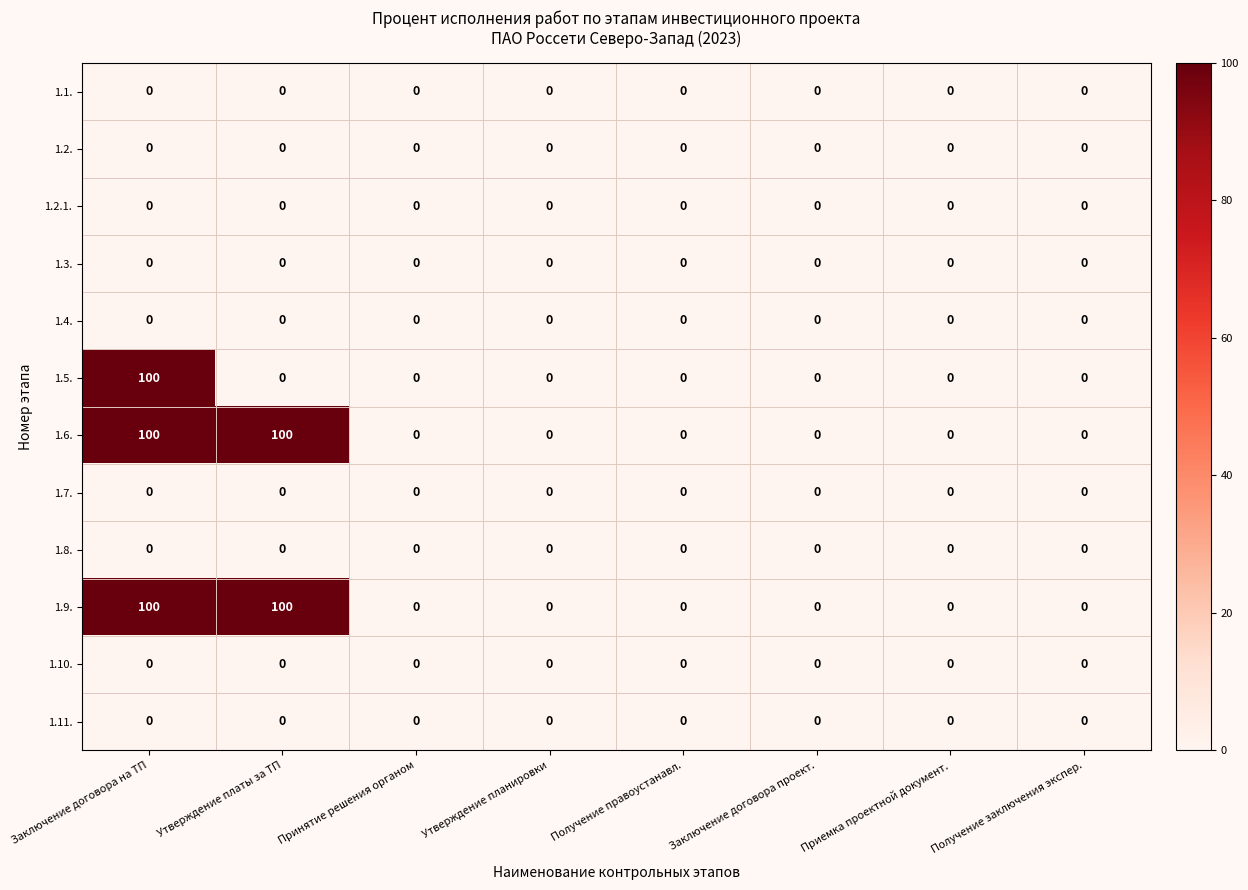

True or false: 1.2.1. has a value of 0 at Заключение договора проект..

True